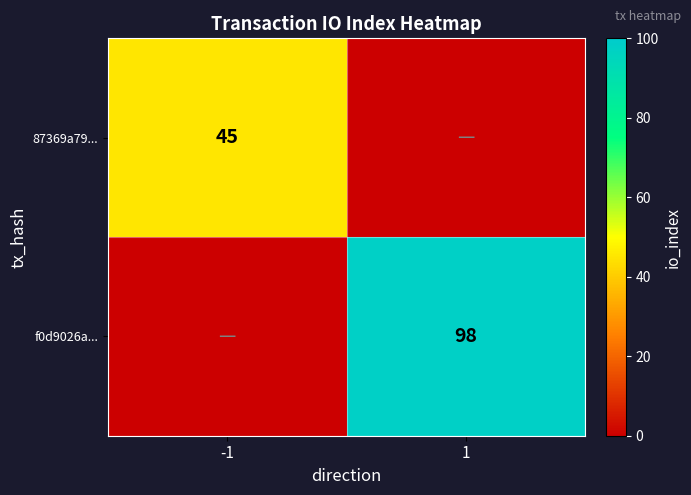

True or false: f0d9026a... has a value of 41 at 1.

False